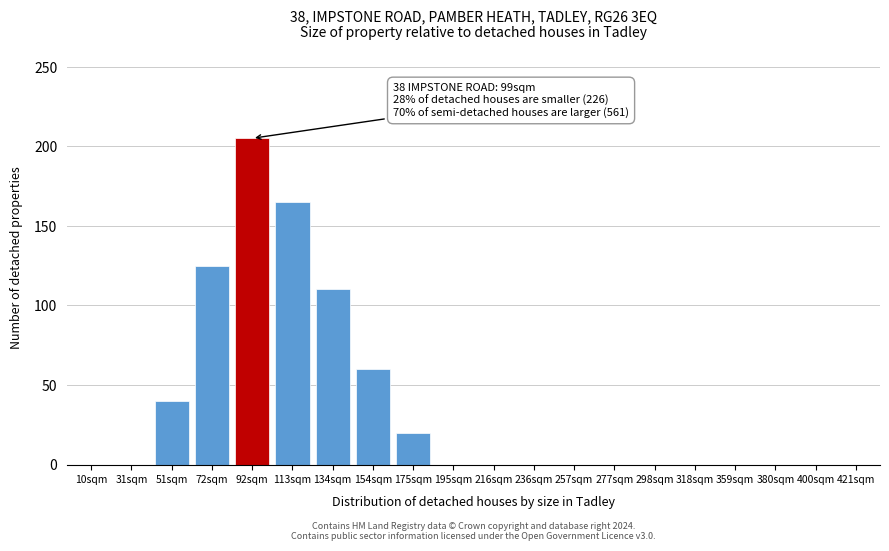

Reading left to right, what are all the values shown in this chart?

10sqm=0	31sqm=0	51sqm=40	72sqm=125	92sqm=205	113sqm=165	134sqm=110	154sqm=60	175sqm=20	195sqm=0	216sqm=0	236sqm=0	257sqm=0	277sqm=0	298sqm=0	318sqm=0	359sqm=0	380sqm=0	400sqm=0	421sqm=0